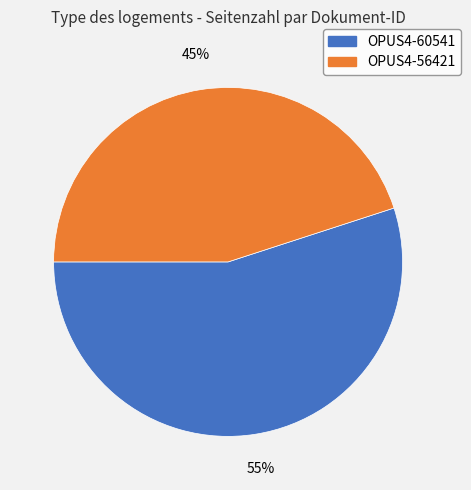

Do OPUS4-56421 and OPUS4-60541 together represent more than half of the pie?

Yes